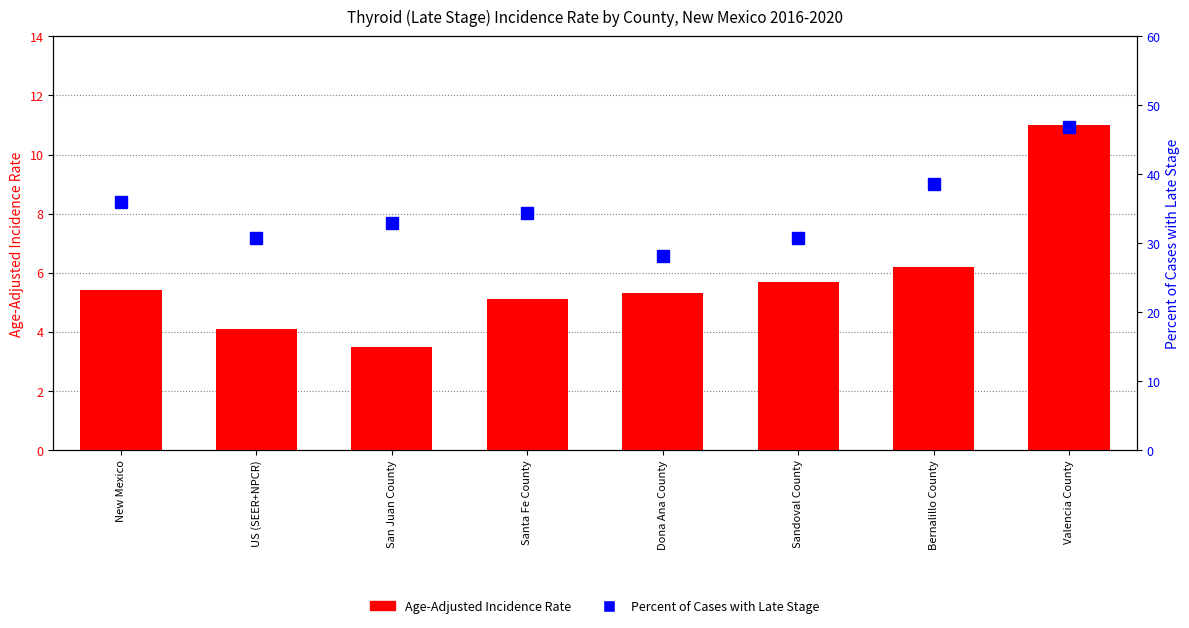

How many groups of bars are there?

8